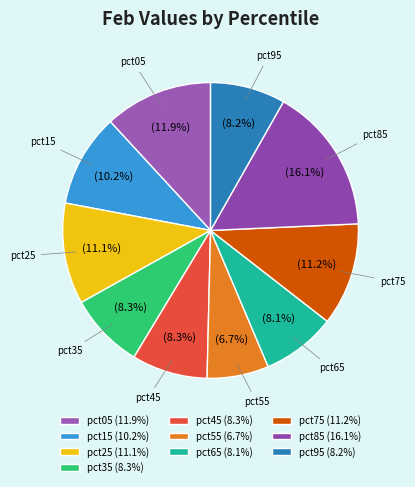

To the nearest percent, what is the difference between the largest and smallest slice percentages?

9%